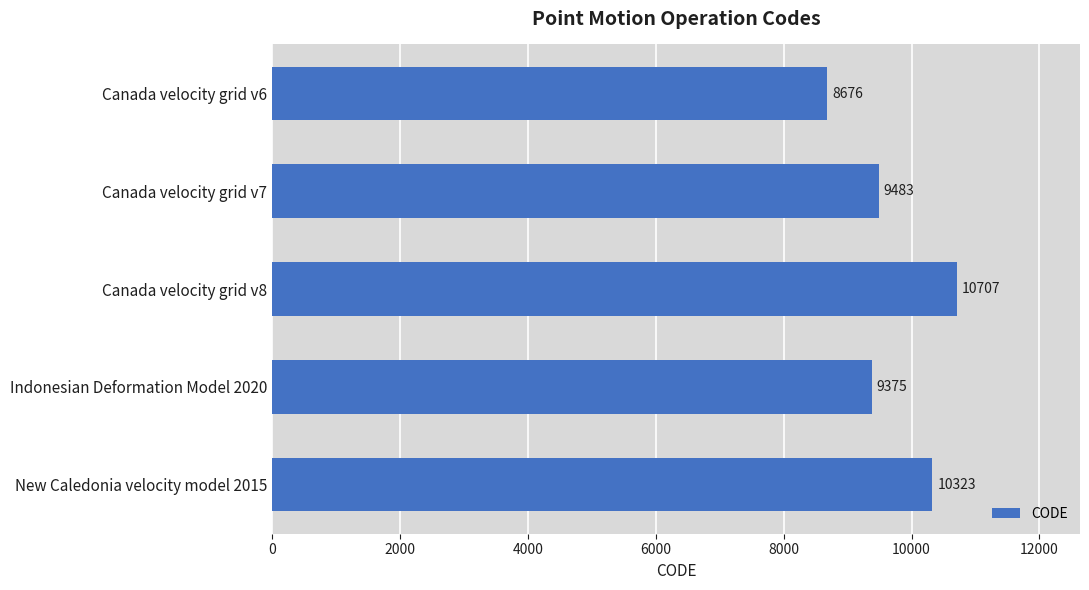

Approximately how many times larger is the value at New Caledonia velocity model 2015 compared to Canada velocity grid v8?

1.0